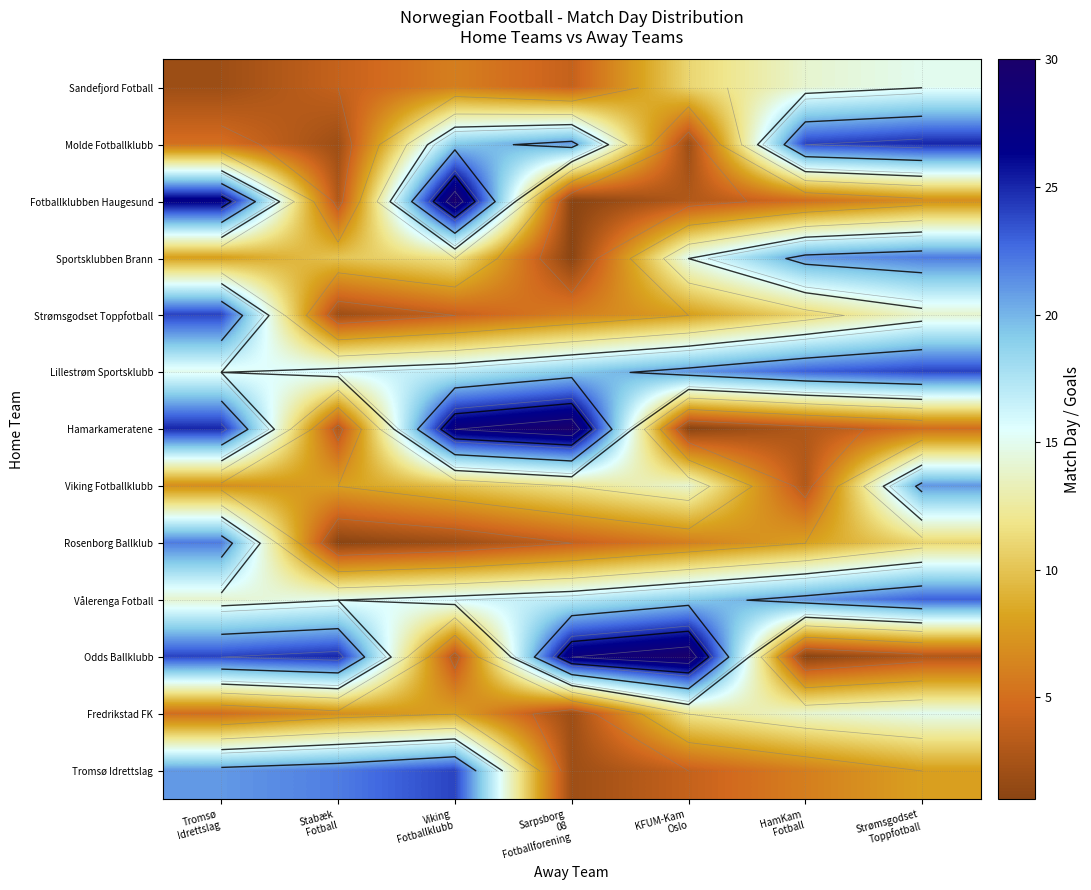

How many values in the Tromsø Idrettslag series exceed 8?

3